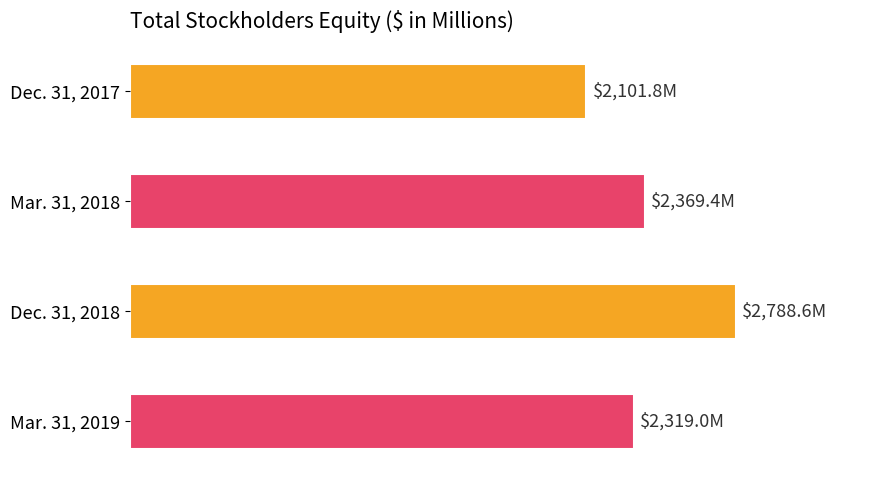

Does the chart contain any negative values?

No